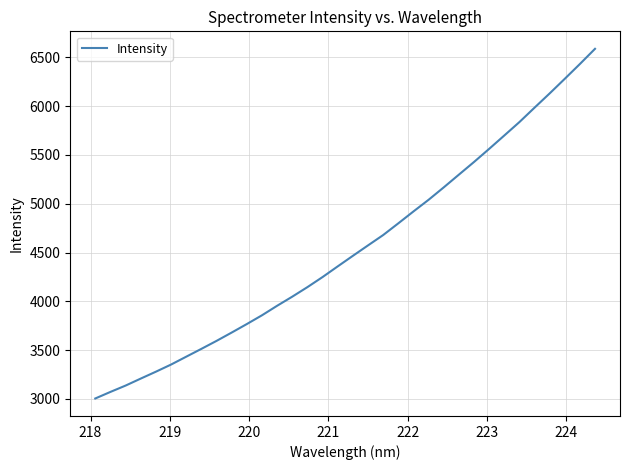

What is the difference between the maximum and minimum values?

3582.7